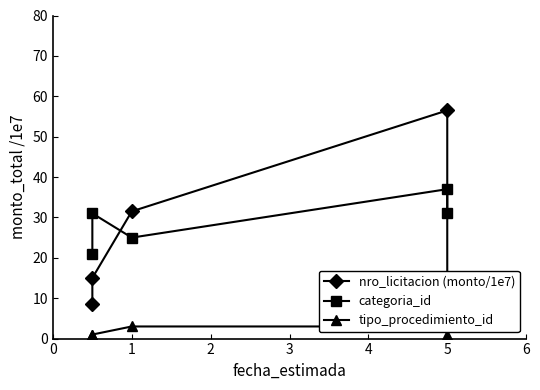

What is the greatest value displayed?

56.5